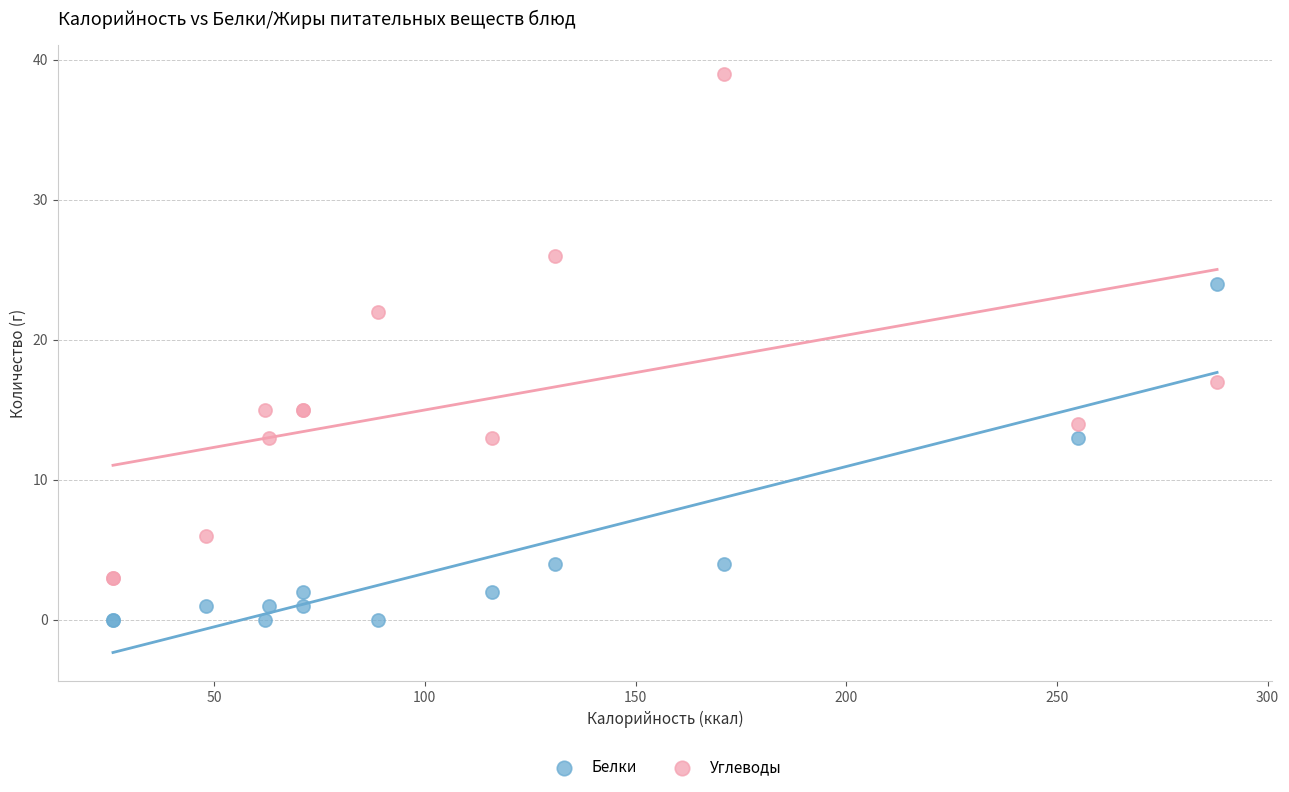

Across all series, what Y value is closest to 19?

17